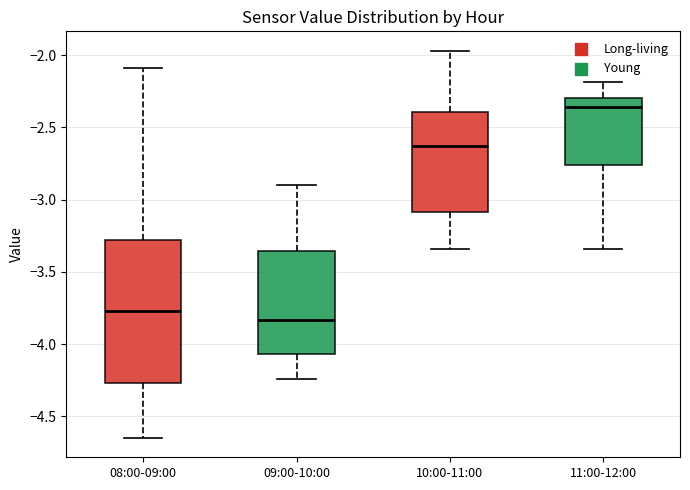

Which box is the tallest, from its lower edge to its upper edge?

08:00-09:00